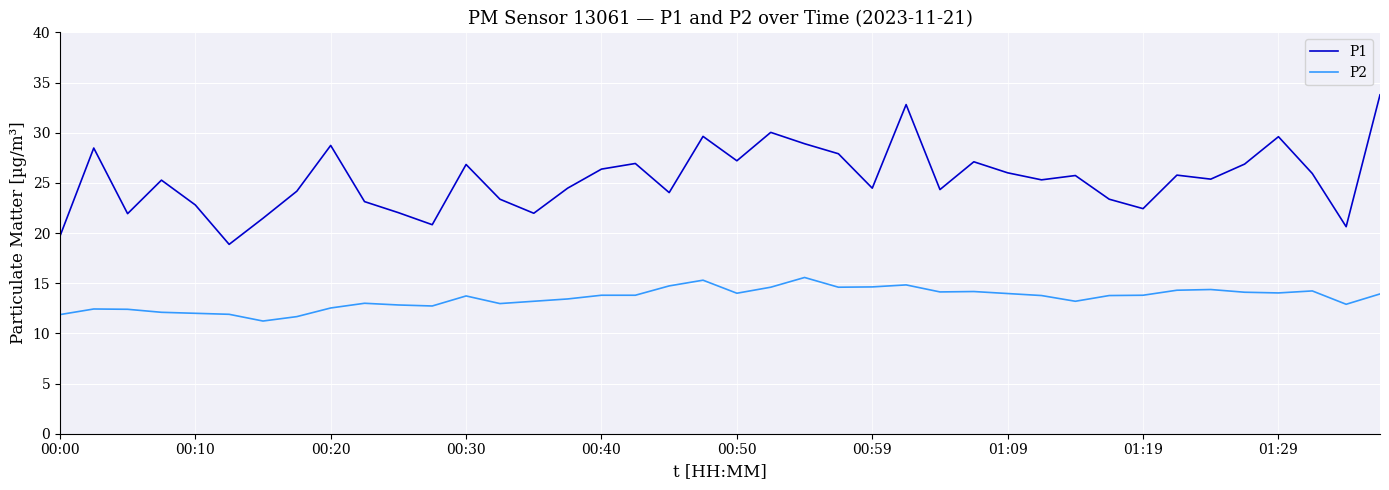

True or false: P1 and P2 intersect in this chart.

False